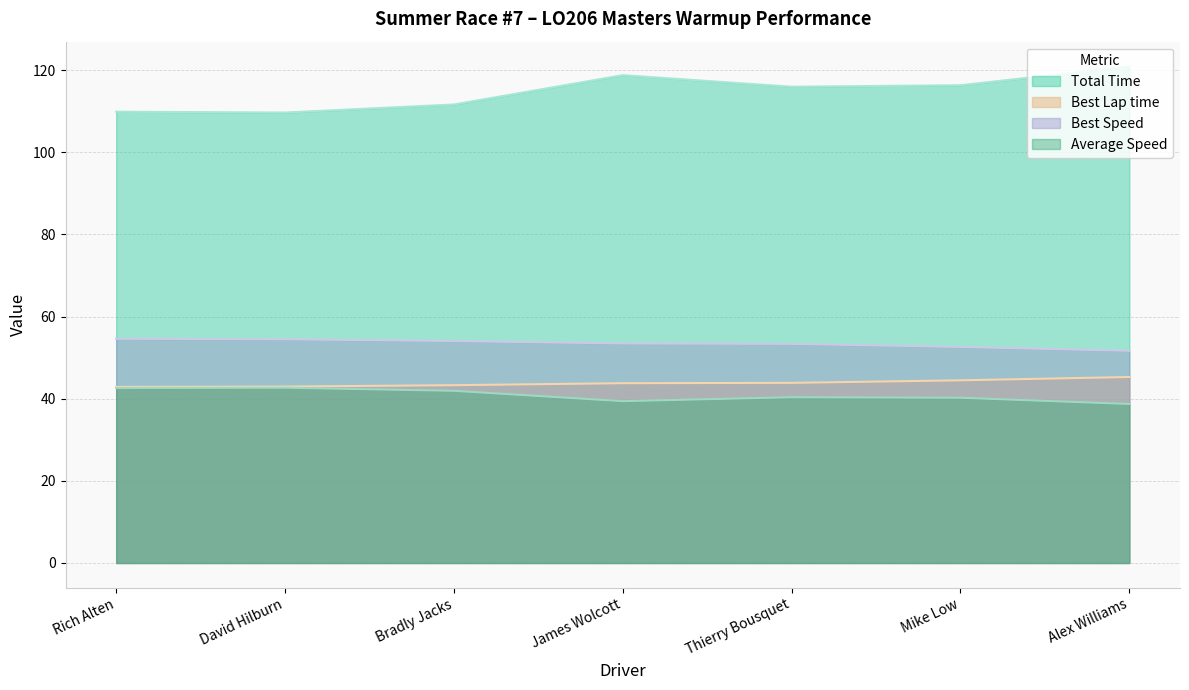

Which has a higher value, David Hilburn or Alex Williams?

Alex Williams